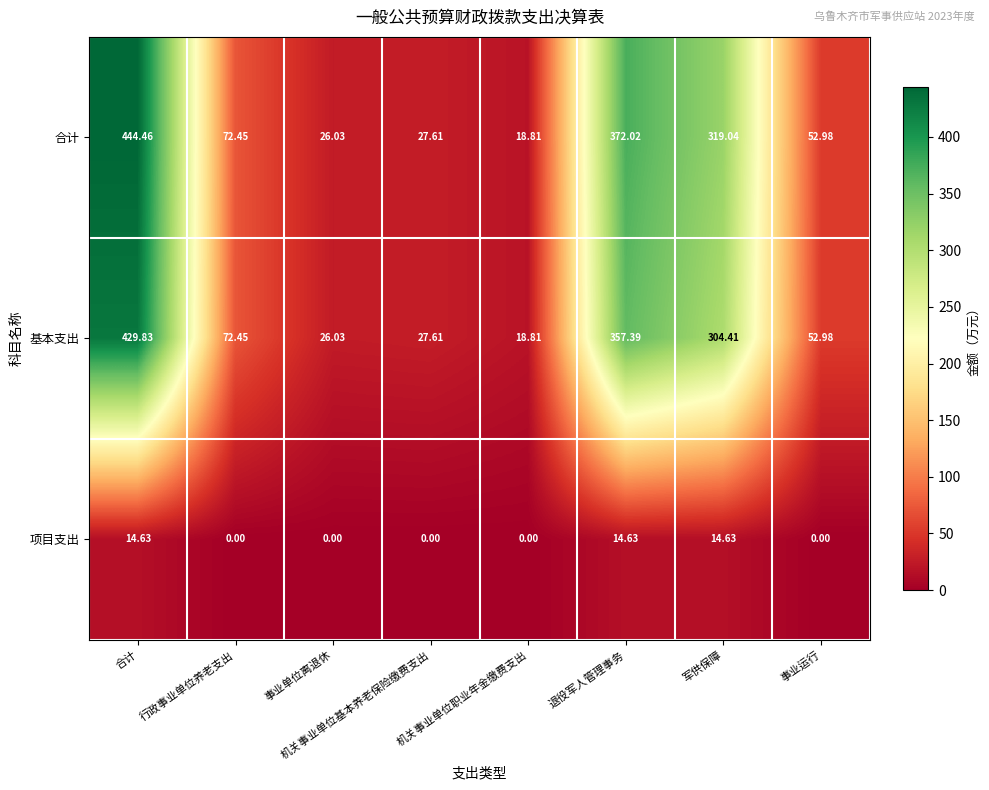

At which label does 合计 first exceed 72?

合计